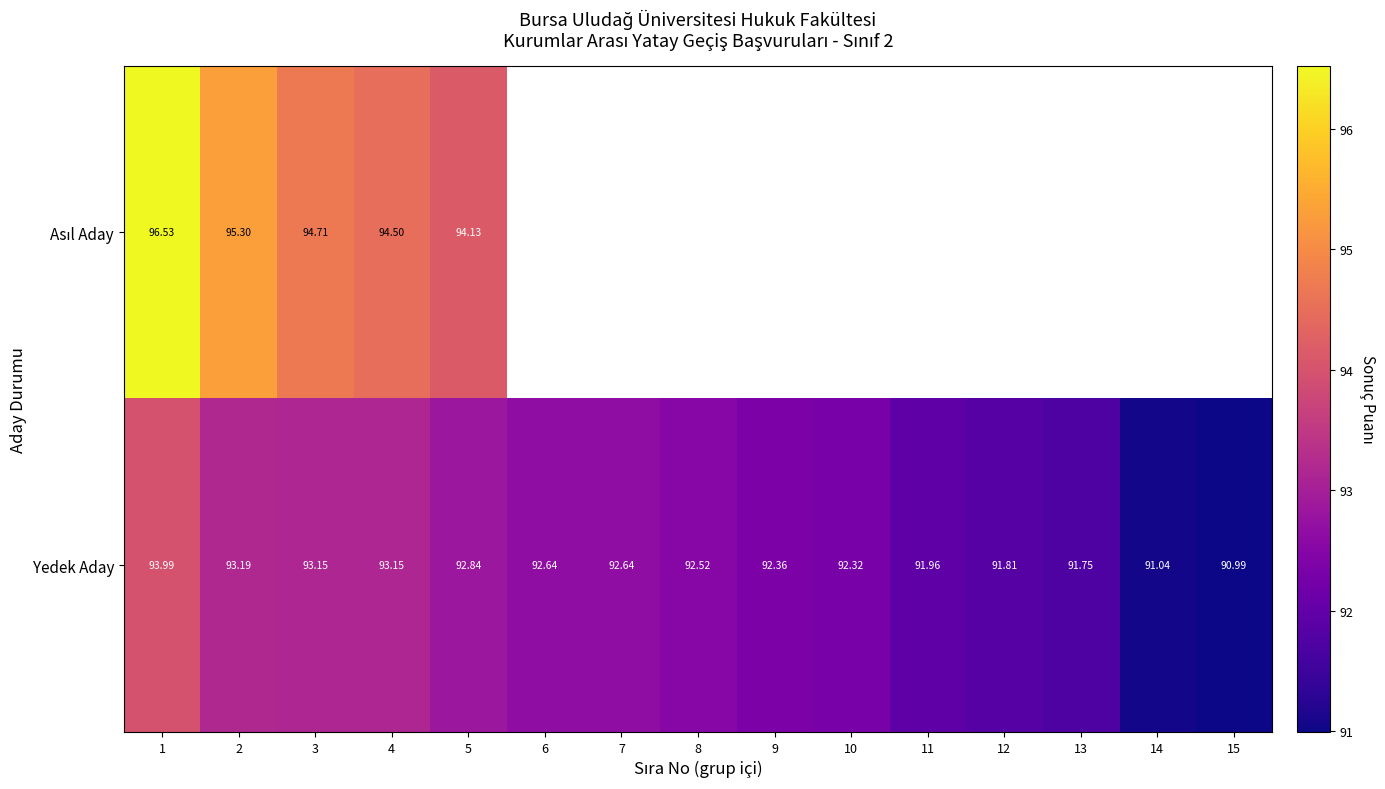

How many data points in Yedek Aday are above 92?

10